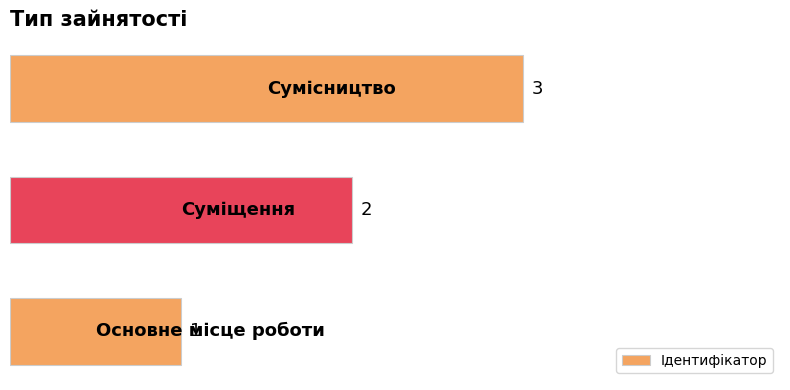

Count the values in the range 1 to 3.

3